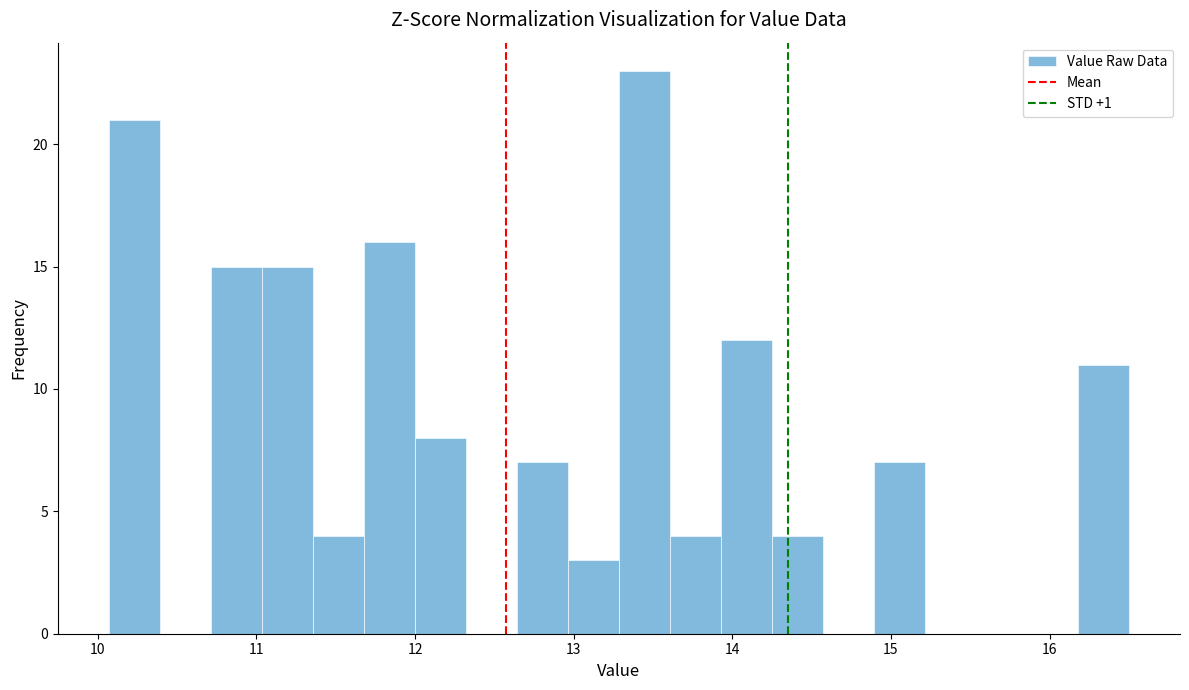

Around what value on the x-axis is the tallest bar? Give the approximate position of its centre, as read against the axis.

13.4